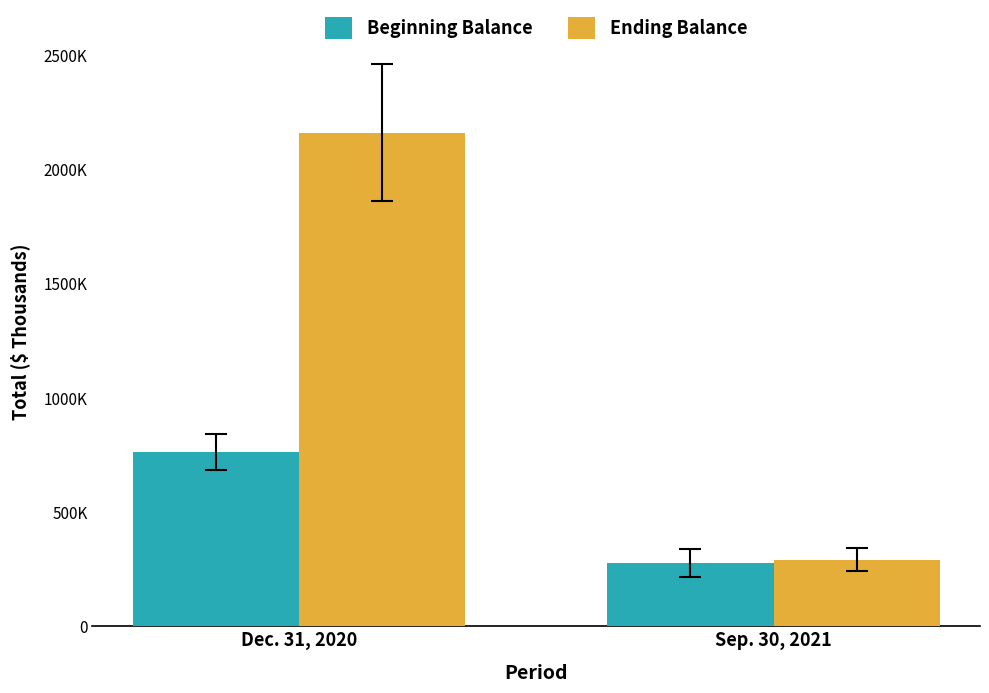

Does the chart contain stacked bars?

No